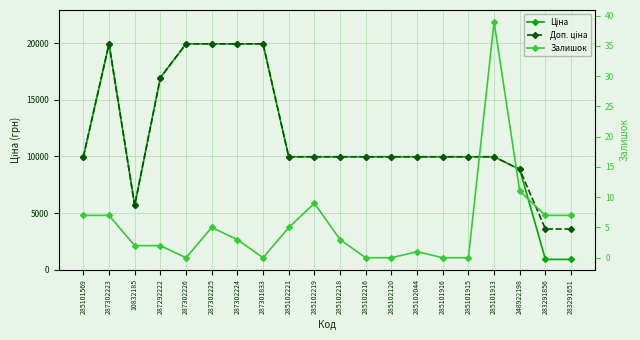

Which has a higher value, 285101916 or 287302226?

287302226